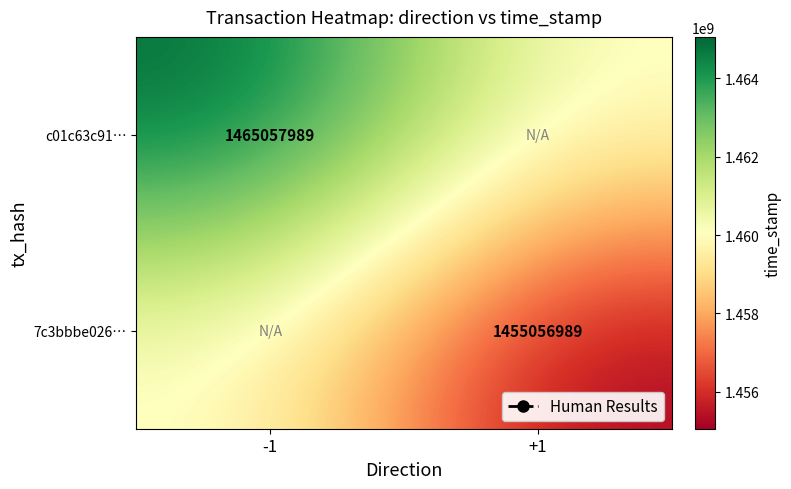

True or false: c01c63c91… has a value of 2586361131 at -1.

False